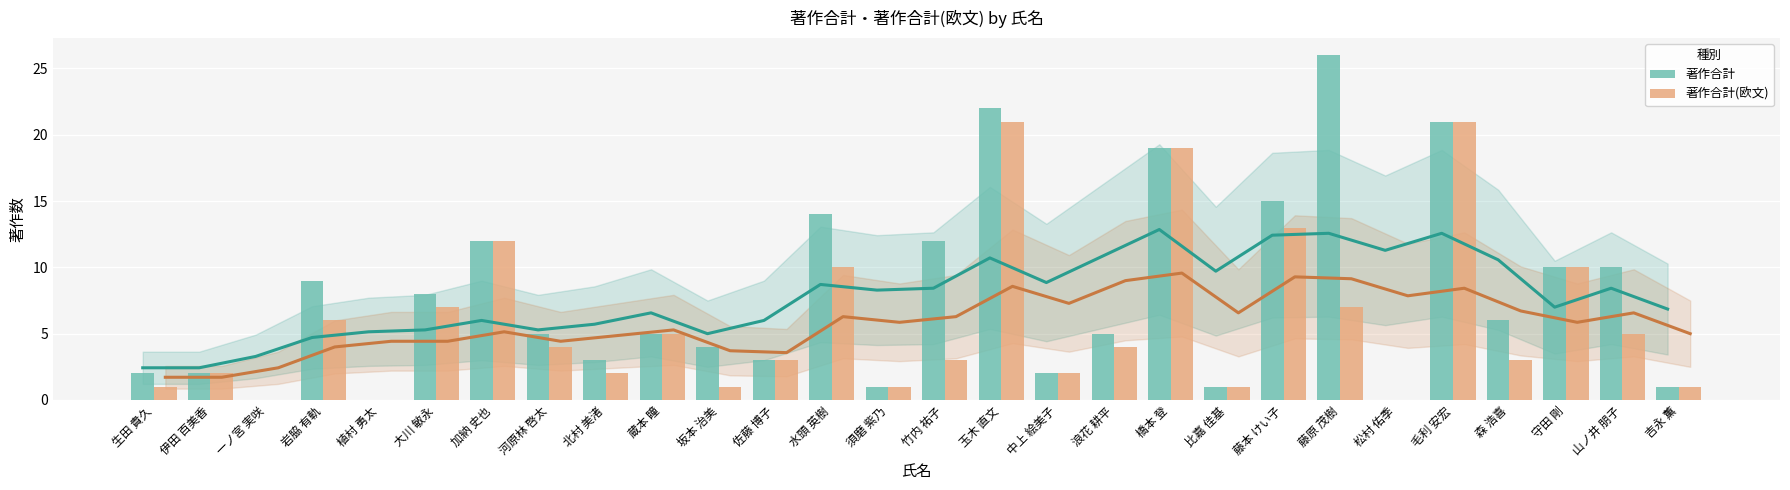

How many bars are there in total?

56